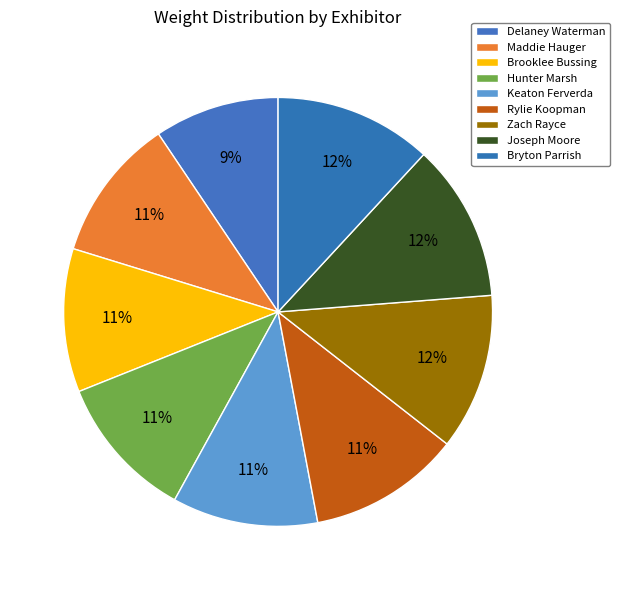

Which category has the biggest portion of the pie?

Joseph Moore